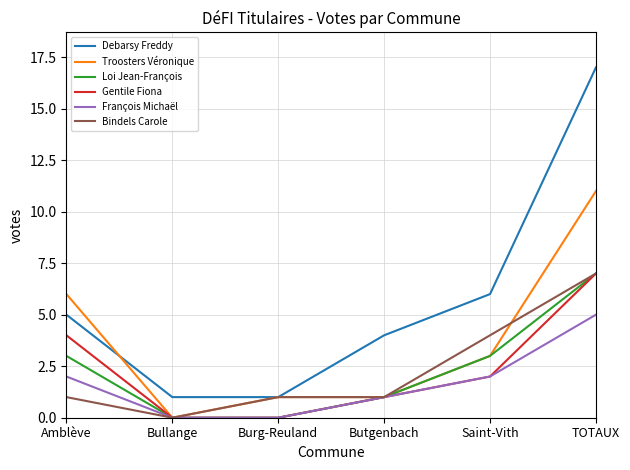

What position from the left is Burg-Reuland?

3